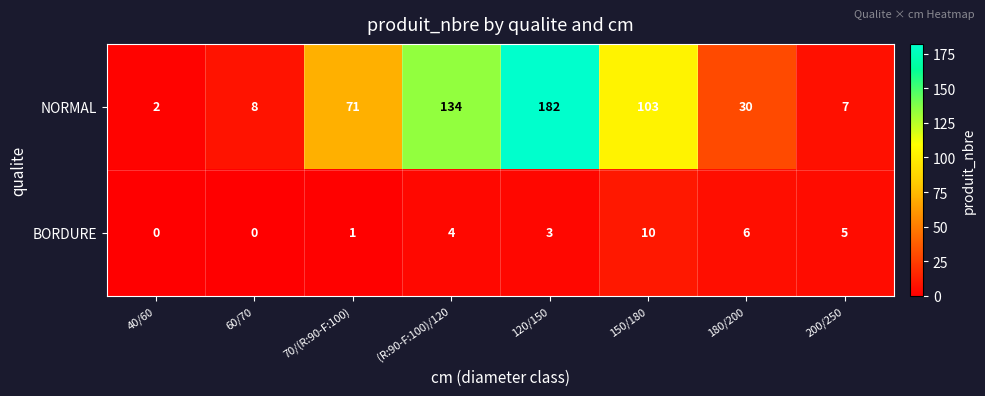

What is the sum of all BORDURE values?

29